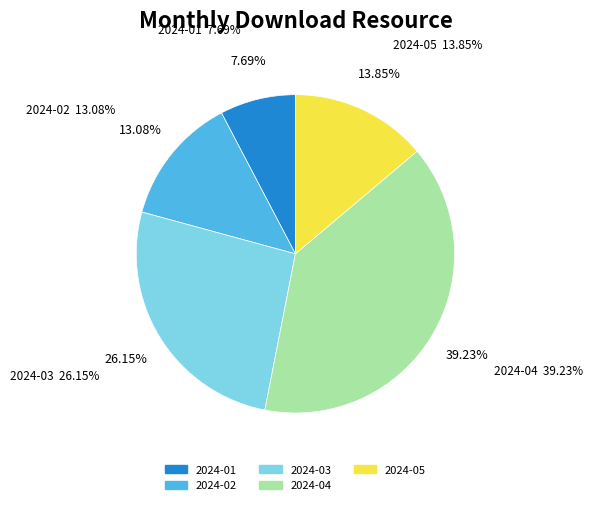

Does any single category account for the majority?

No